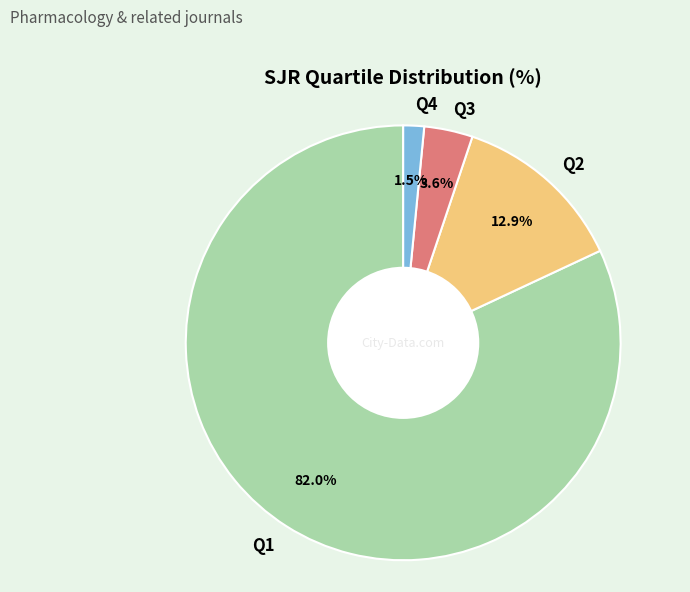

Is the sum of Q1 and Q4 greater than half?

Yes